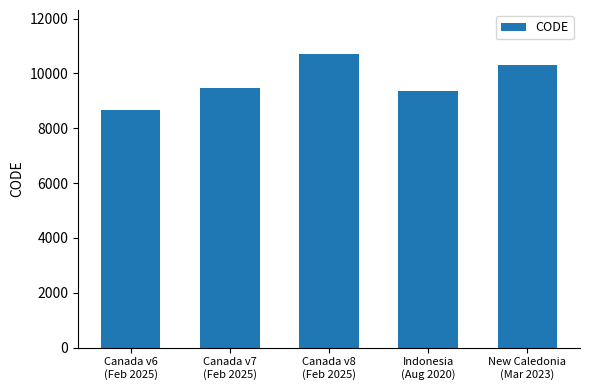

Between Canada v7
(Feb 2025) and Canada v6
(Feb 2025), which is larger?

Canada v7
(Feb 2025)